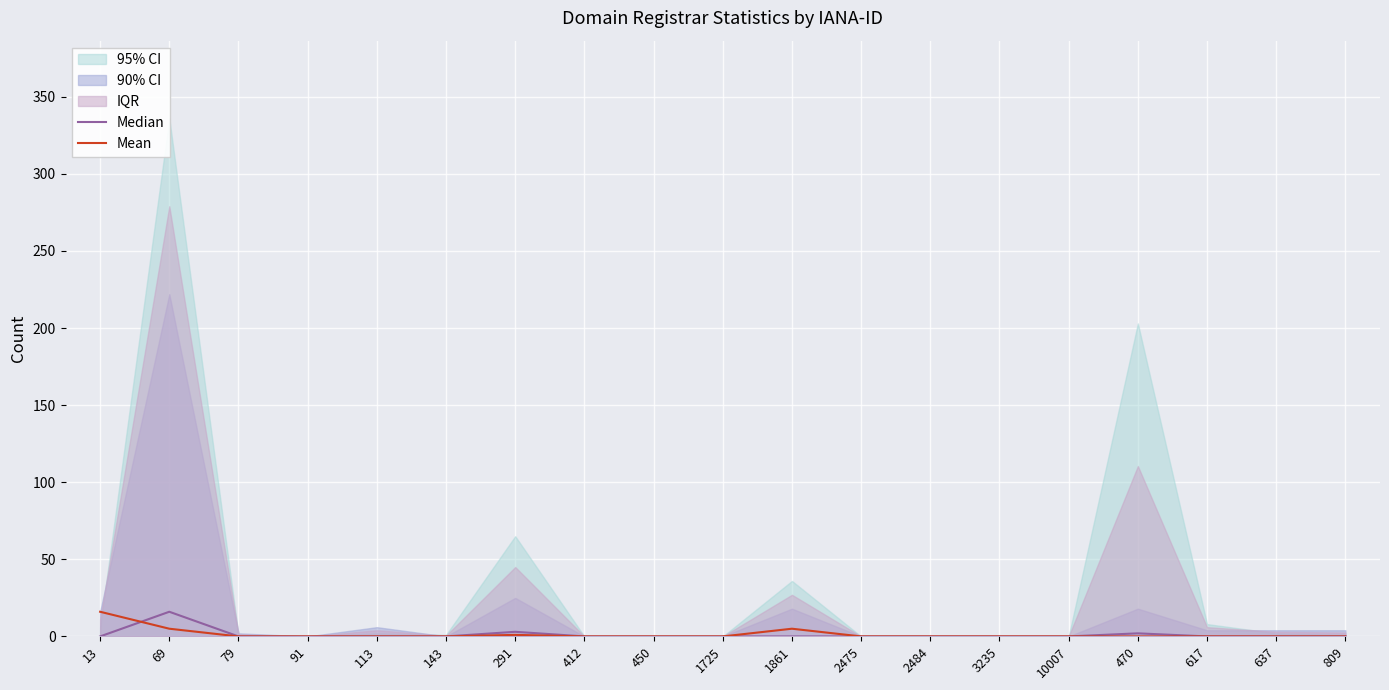

Rank the series at 450 from highest to lowest value.

Median, Mean